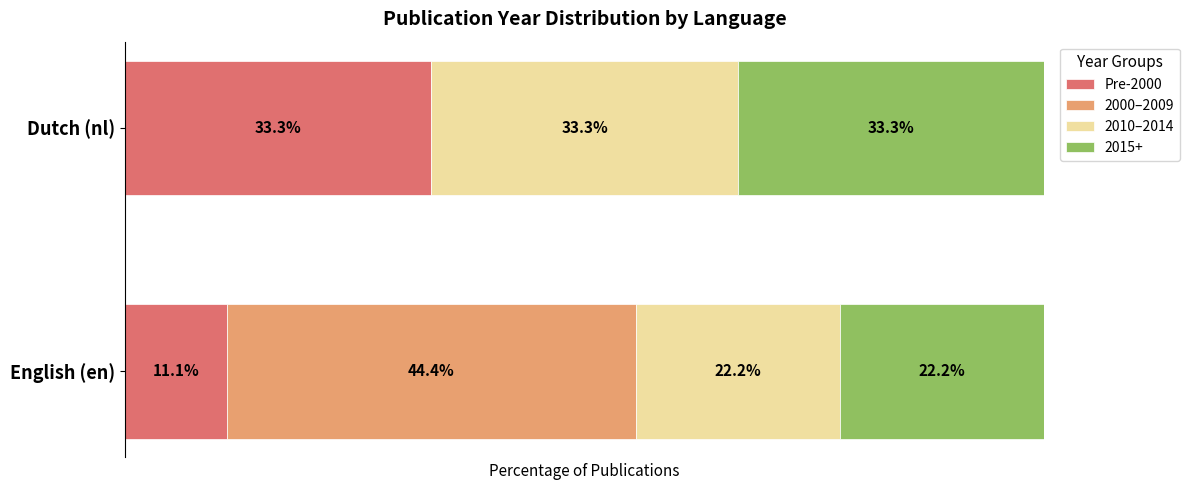

At which label is Pre-2000 closest to 22?

English (en)